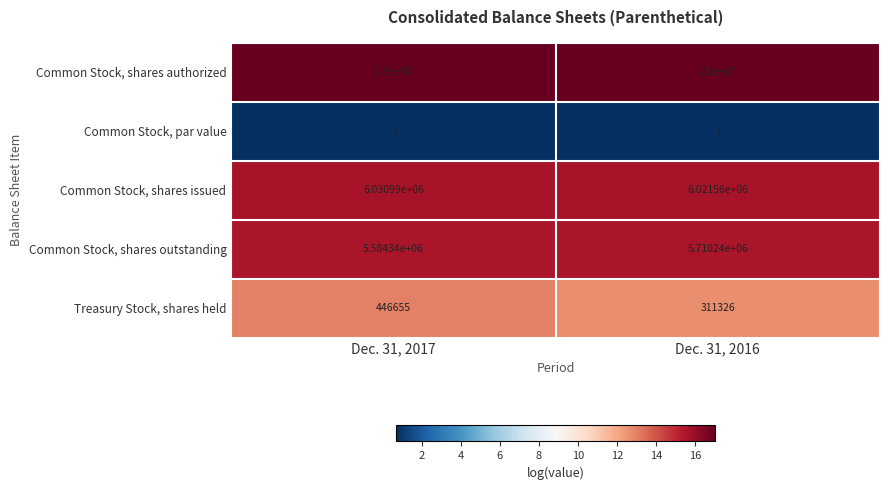

What is the total value across all series at Dec. 31, 2016?

37043127